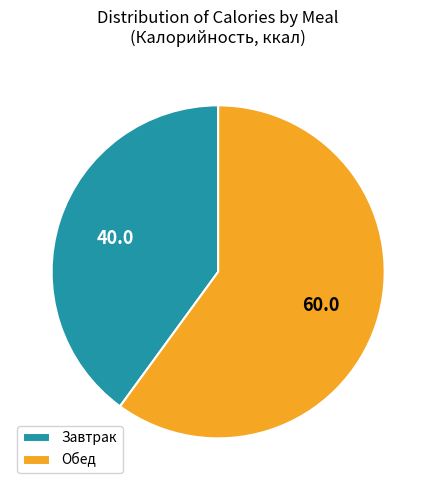

Does Обед represent more than half of the total?

Yes